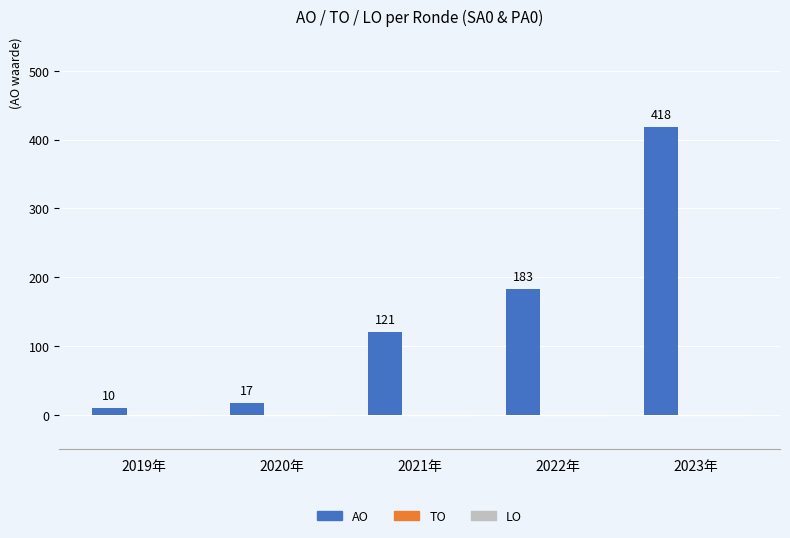

Reading right to left, extract all data points from this chart.

418	183	121	17	10